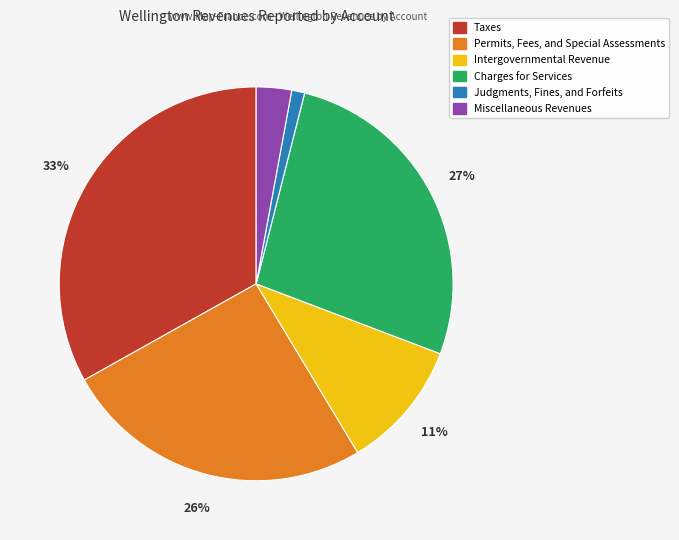

Which has a higher value, Permits, Fees, and Special Assessments or Taxes?

Taxes